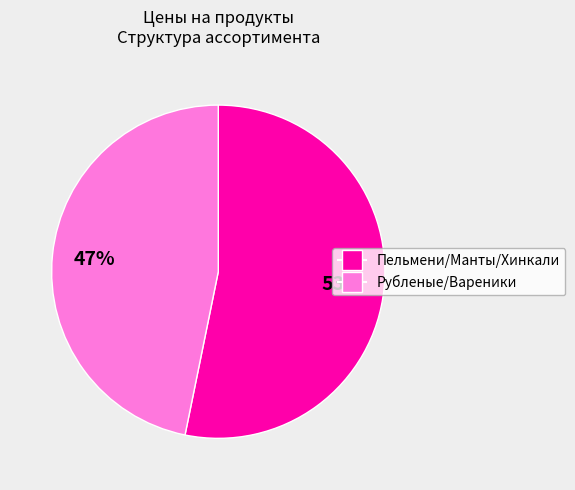

Does any single category account for the majority?

Yes